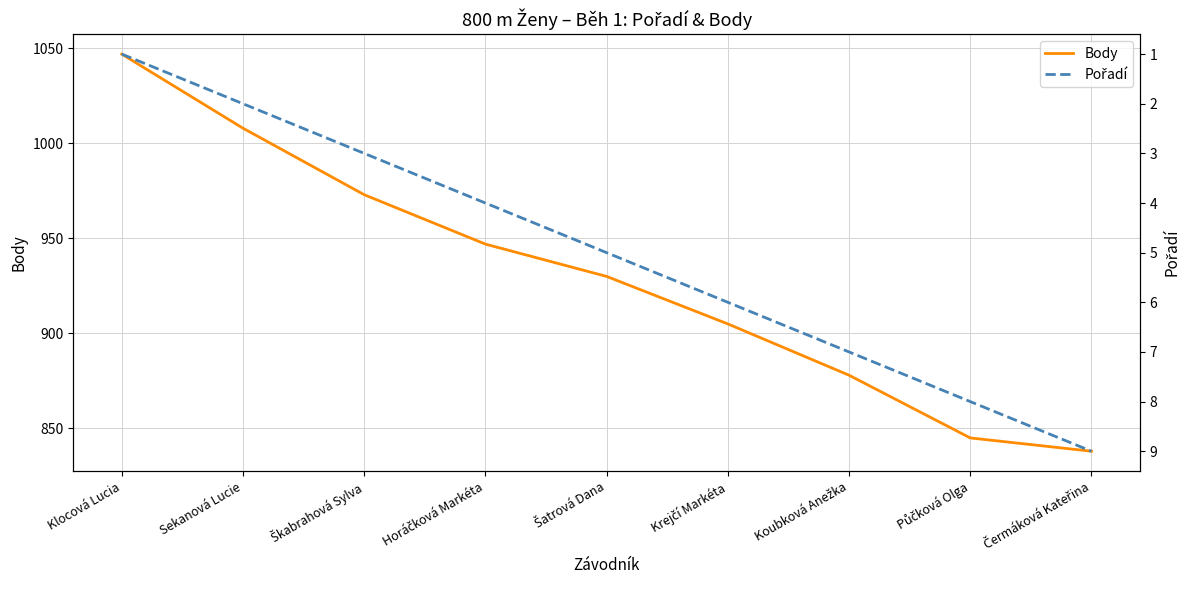

Reading left to right, transcribe all the data shown in this chart.

Body: Klocová Lucia=1047	Sekanová Lucie=1008	Škabrahová Sylva=973	Horáčková Markéta=947	Šatrová Dana=930	Krejčí Markéta=905	Koubková Anežka=878	Půčková Olga=845	Čermáková Kateřina=838
Pořadí: Klocová Lucia=1	Sekanová Lucie=2	Škabrahová Sylva=3	Horáčková Markéta=4	Šatrová Dana=5	Krejčí Markéta=6	Koubková Anežka=7	Půčková Olga=8	Čermáková Kateřina=9